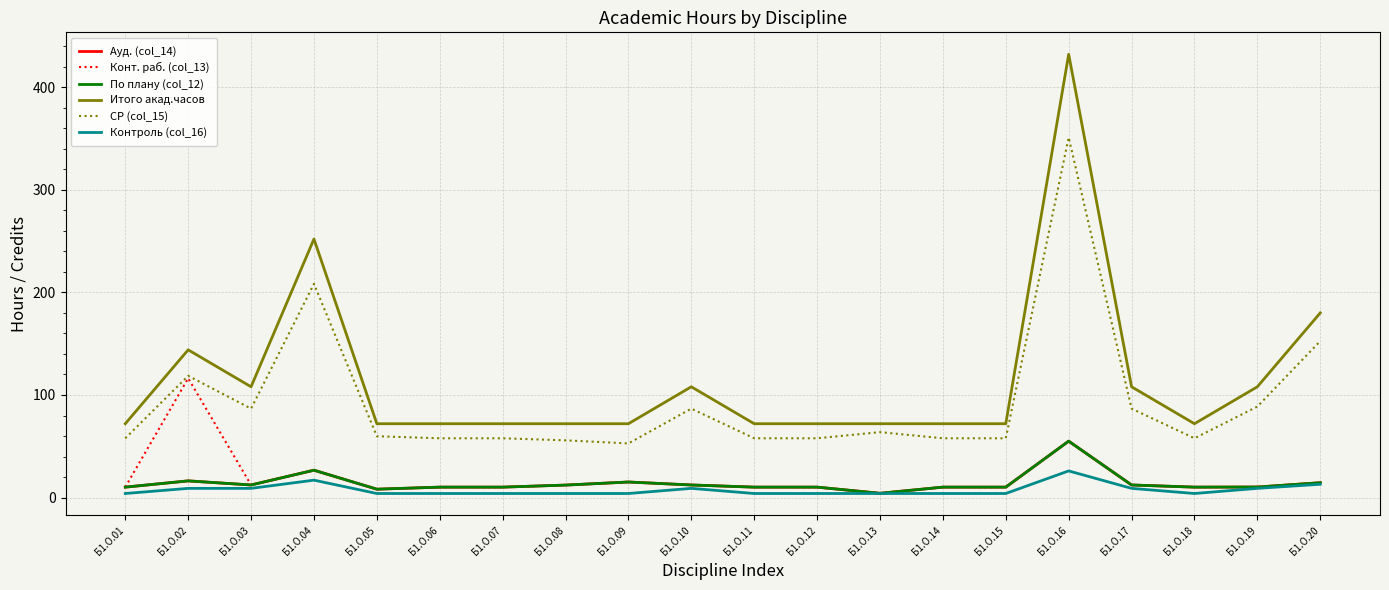

True or false: СР (col_15) has more than 2 interior local peaks.

True